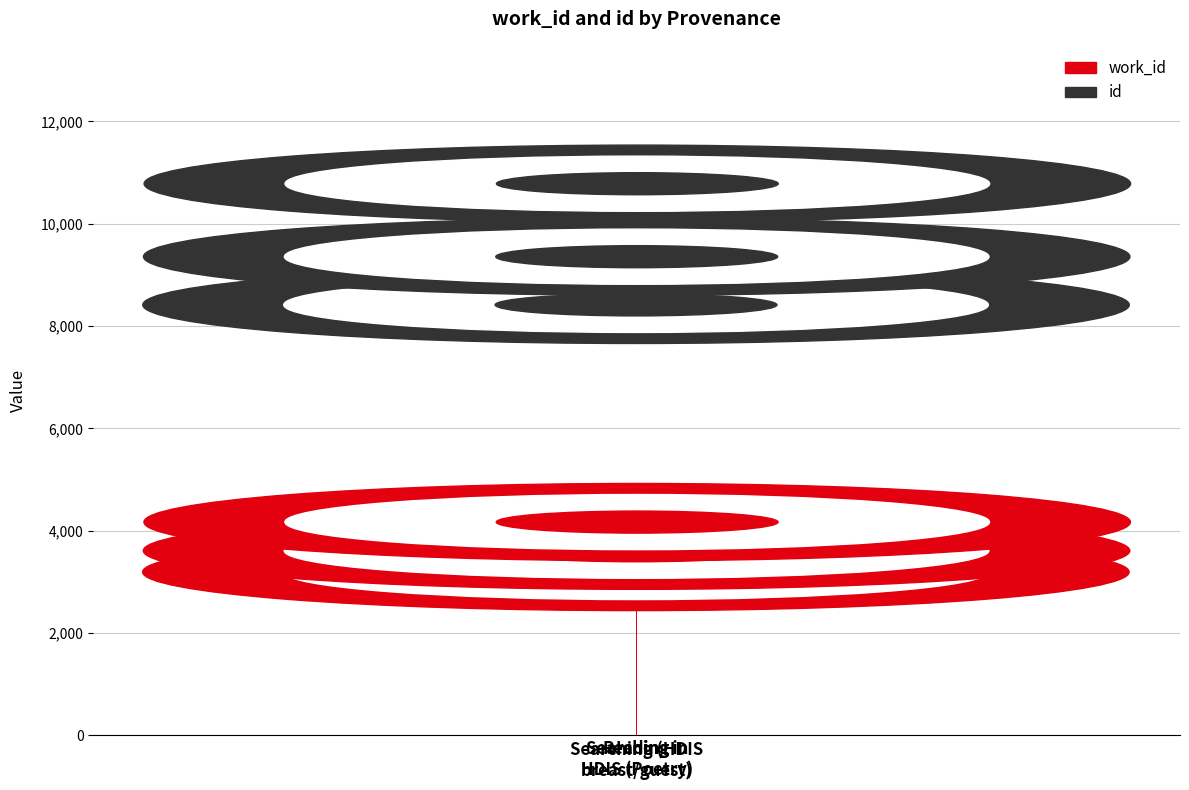

What is the difference between the id values at Reading and Searching (HDIS
breast/guest)?

942